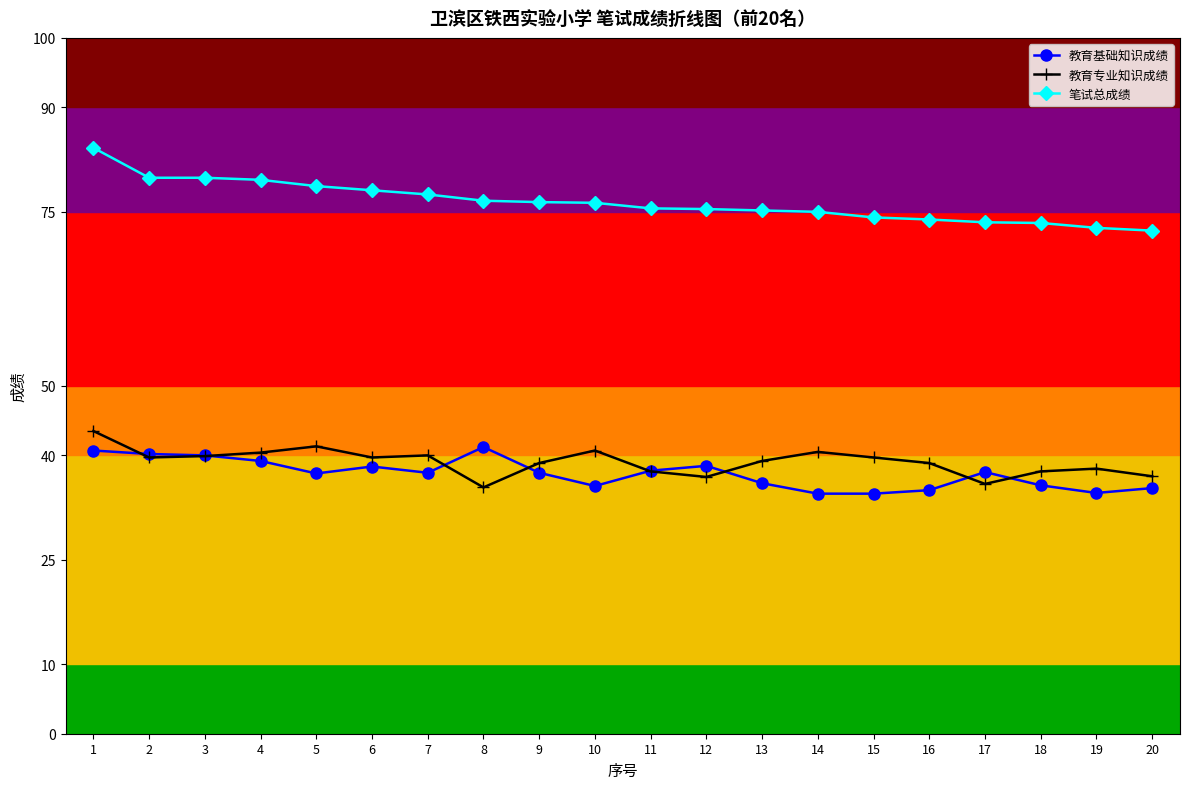

Which series has the largest range (max minus min)?

笔试总成绩